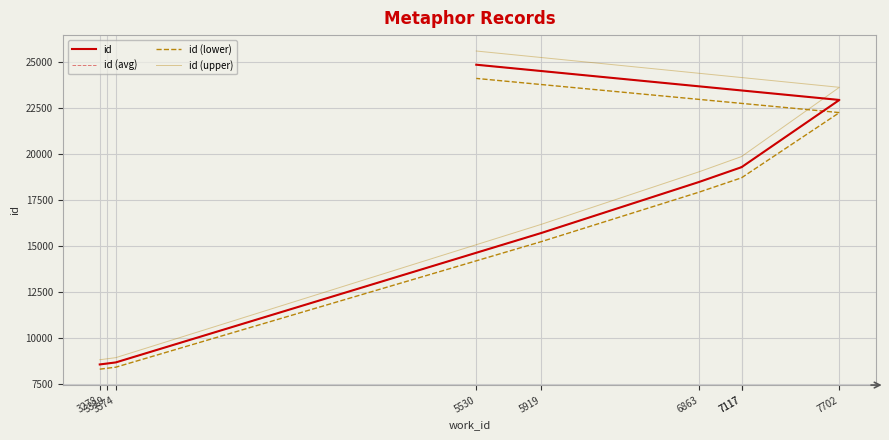

What is the spread (max minus min) of values at 7117?

1156.6